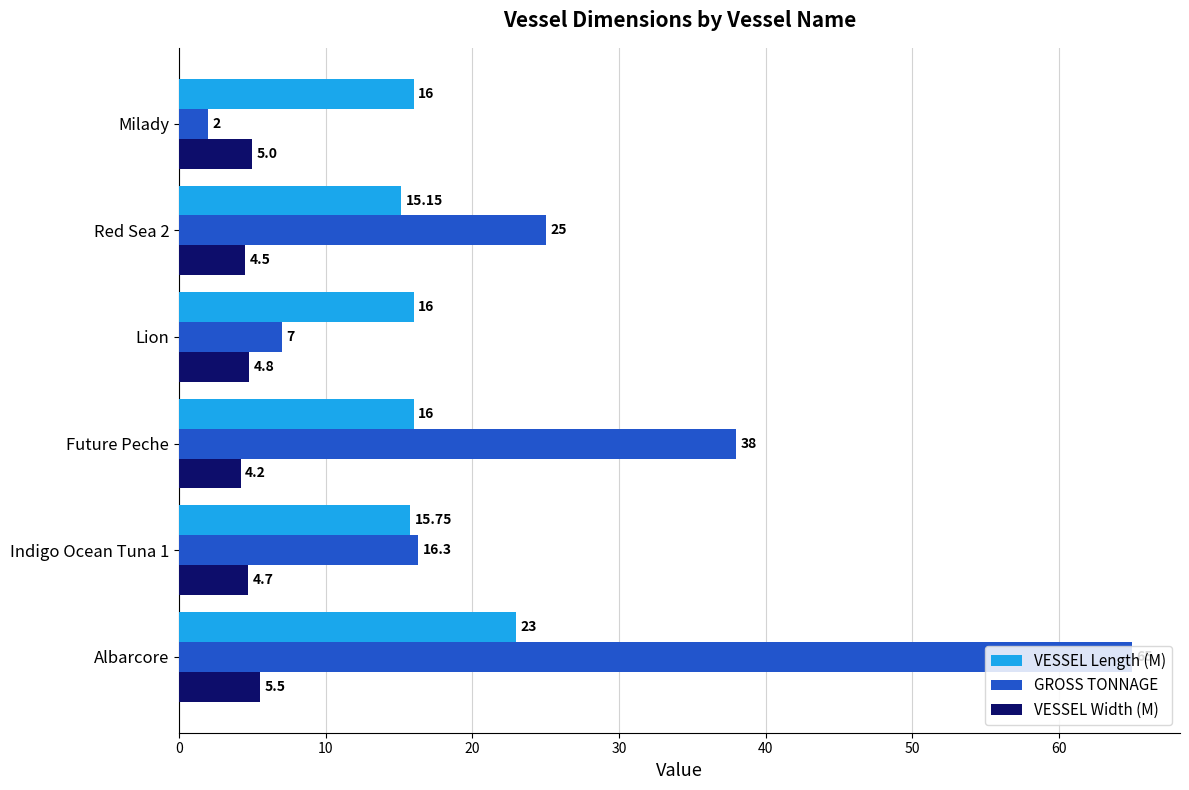

At which category is the sum across all series the highest?

Albarcore